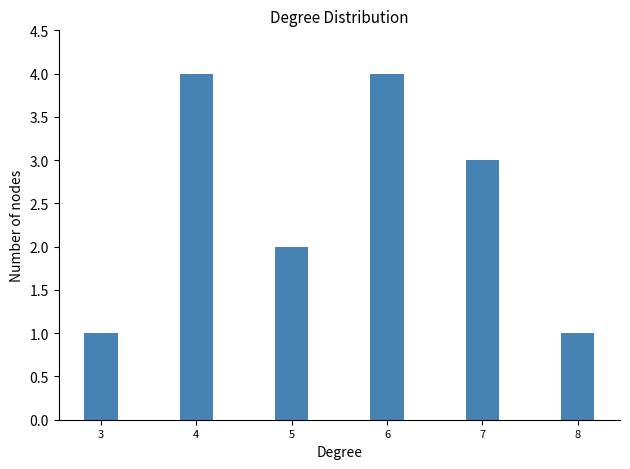

At which label is the value closest to 2?

5